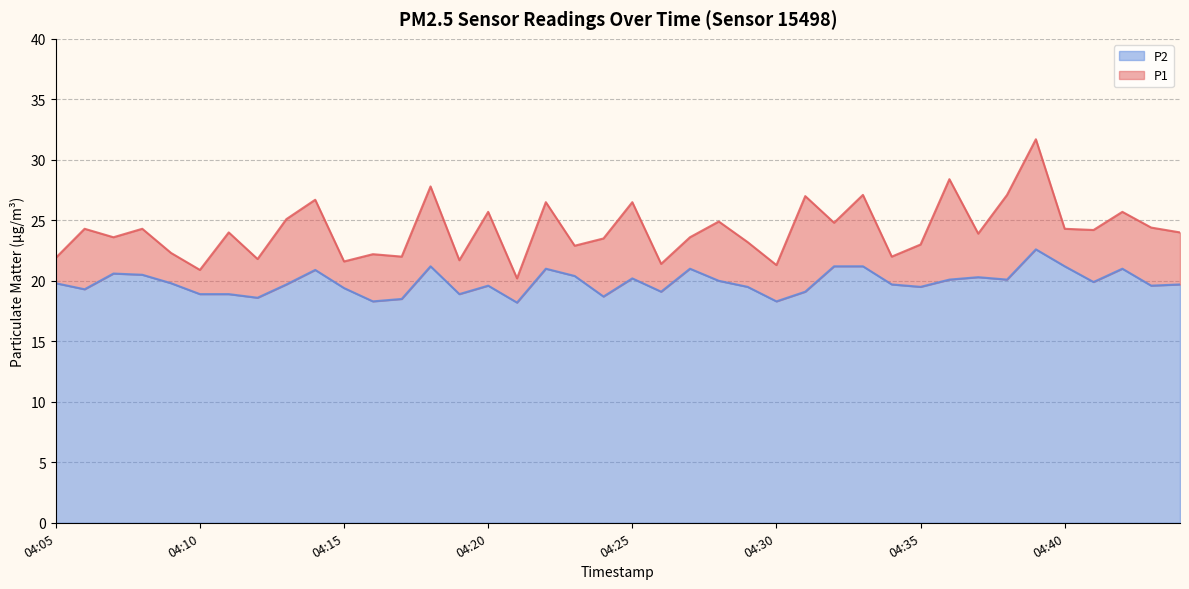

What are all the series names shown in the legend?

P2, P1